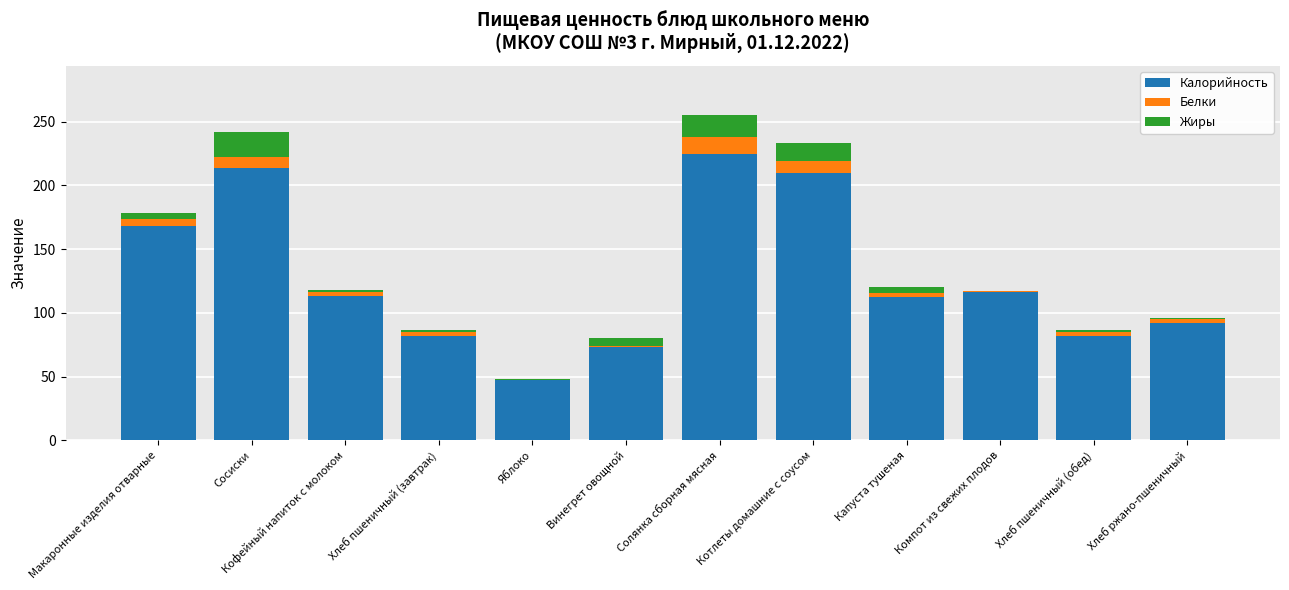

The value of Калорийность at Хлеб ржано-пшеничный is 92.0. True or false?

True